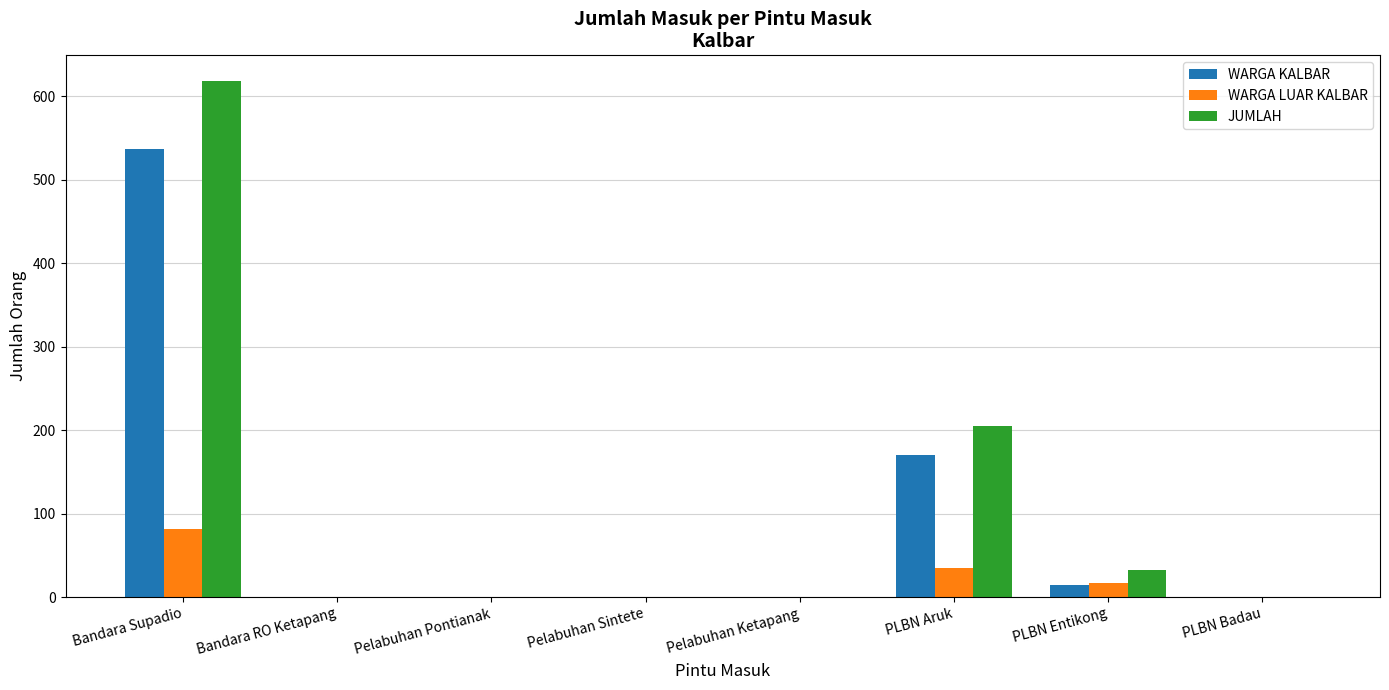

At which category is the sum across all series the highest?

Bandara Supadio